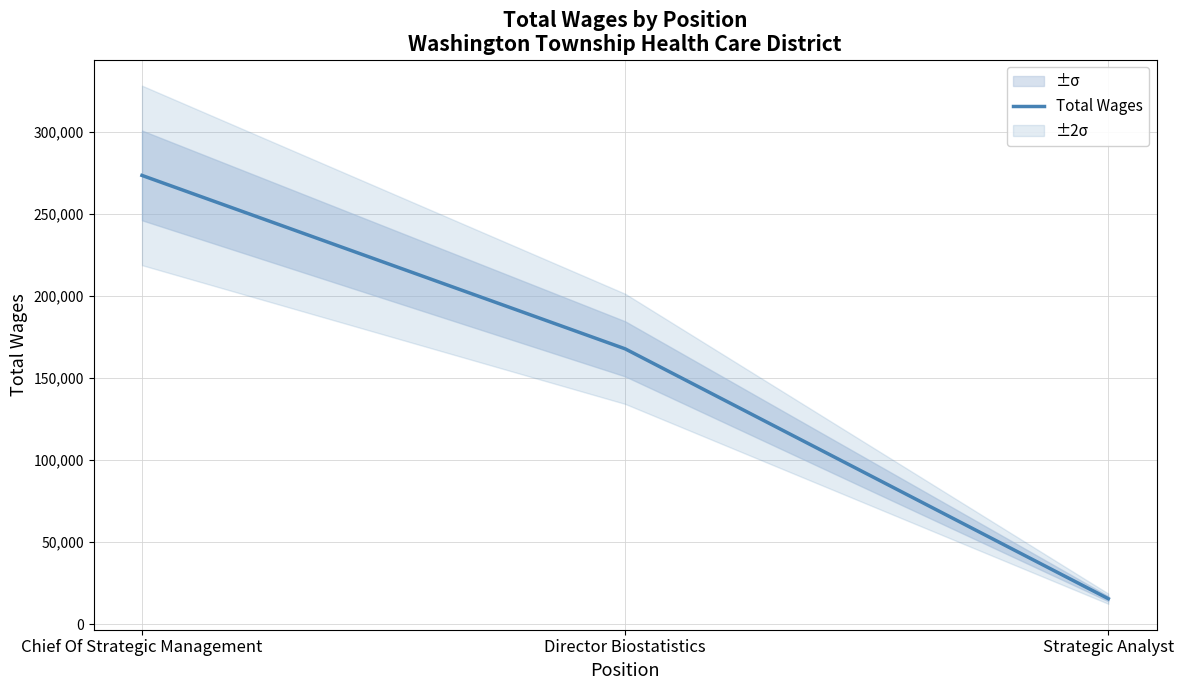

What is the change in value from Chief Of Strategic Management to Strategic Analyst?

-257726